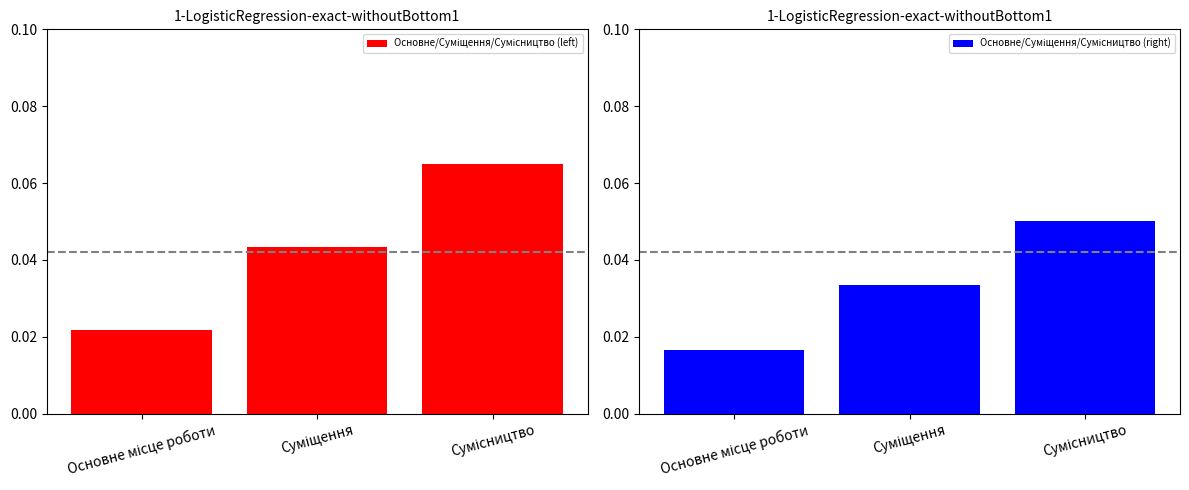

What is the label of the 3rd bar from the left?

Сумісництво